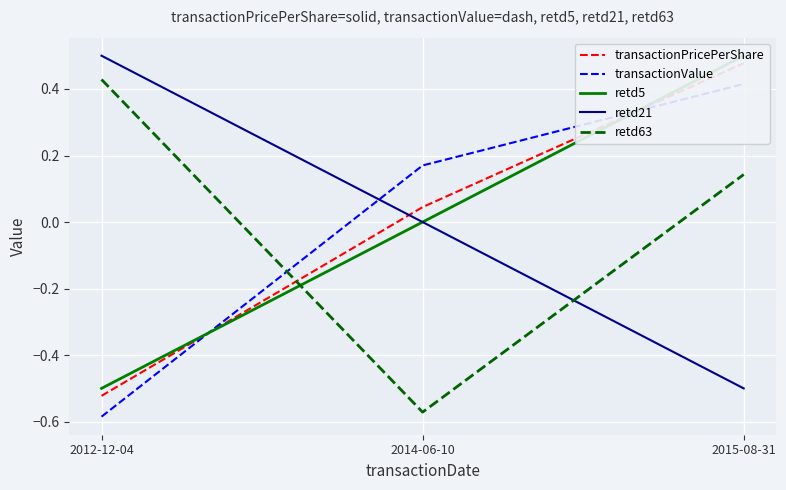

The retd21 series shows 0.5 at 2012-12-04. True or false?

True